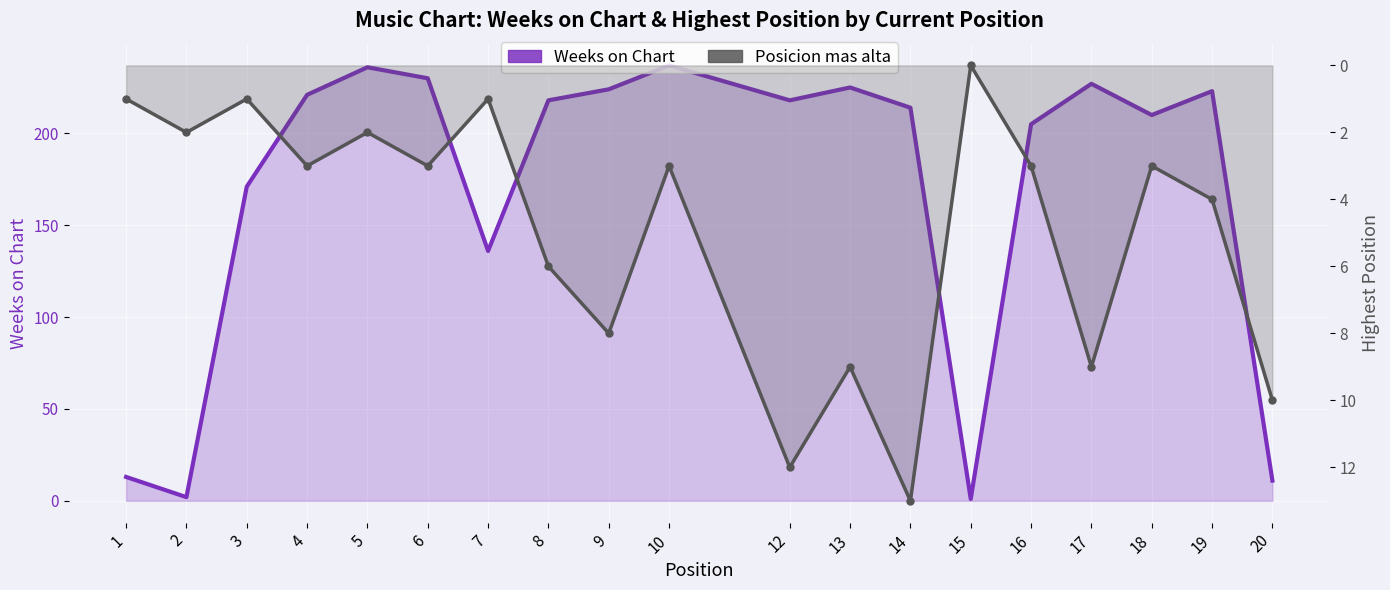

True or false: Weeks on Chart has more than 0 points higher than both neighbors.

True